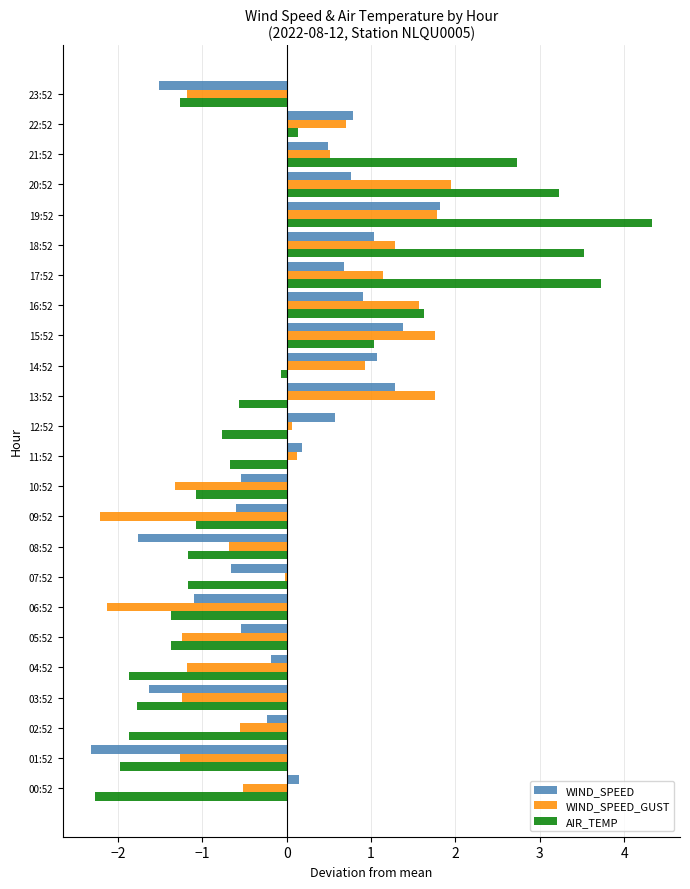

The value of WIND_SPEED_GUST at 15:52 is 1.8. True or false?

True